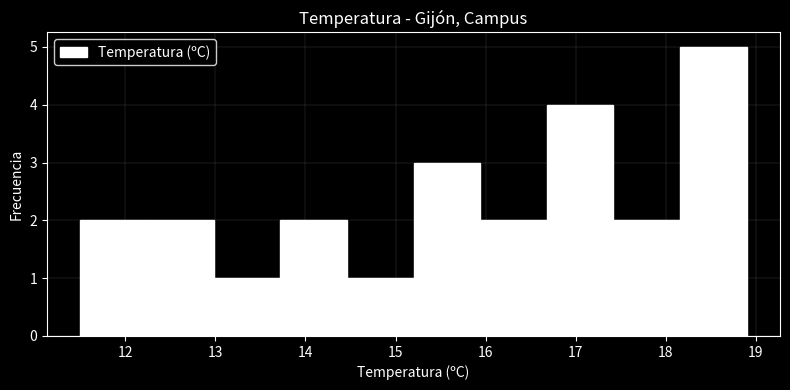

Reading left to right, list every bar in this chart as the range it spans on the x-axis followed by its height. Neither the bar edges nor the heights are printed on the chart, so give them approximately, as read against the axes.

11.50 to 12.24: 2
12.24 to 12.98: 2
12.98 to 13.72: 1
13.72 to 14.46: 2
14.46 to 15.20: 1
15.20 to 15.94: 3
15.94 to 16.68: 2
16.68 to 17.42: 4
17.42 to 18.16: 2
18.16 to 18.90: 5